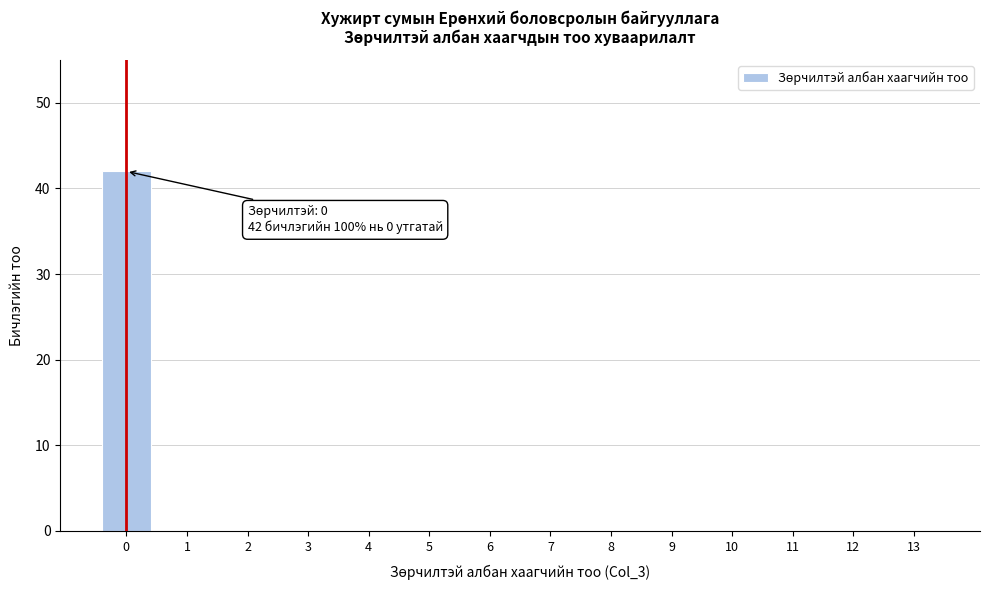

Reading right to left, transcribe all the data shown in this chart.

13=0	12=0	11=0	10=0	9=0	8=0	7=0	6=0	5=0	4=0	3=0	2=0	1=0	0=42